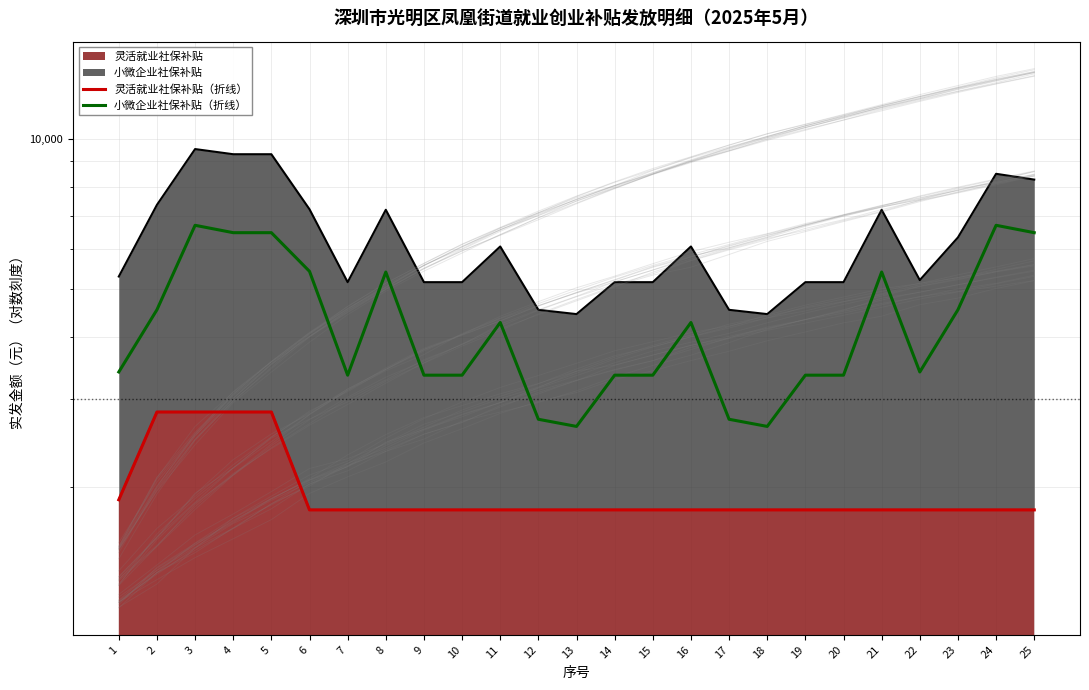

Where does the 小微企业社保补贴（折线） series first go above 3403?

1